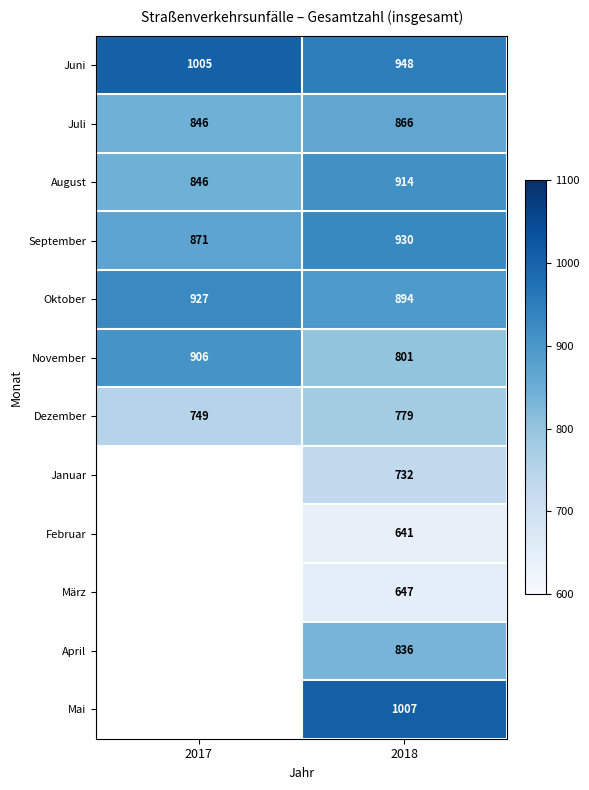

The value of November at 2018 is 1109. True or false?

False